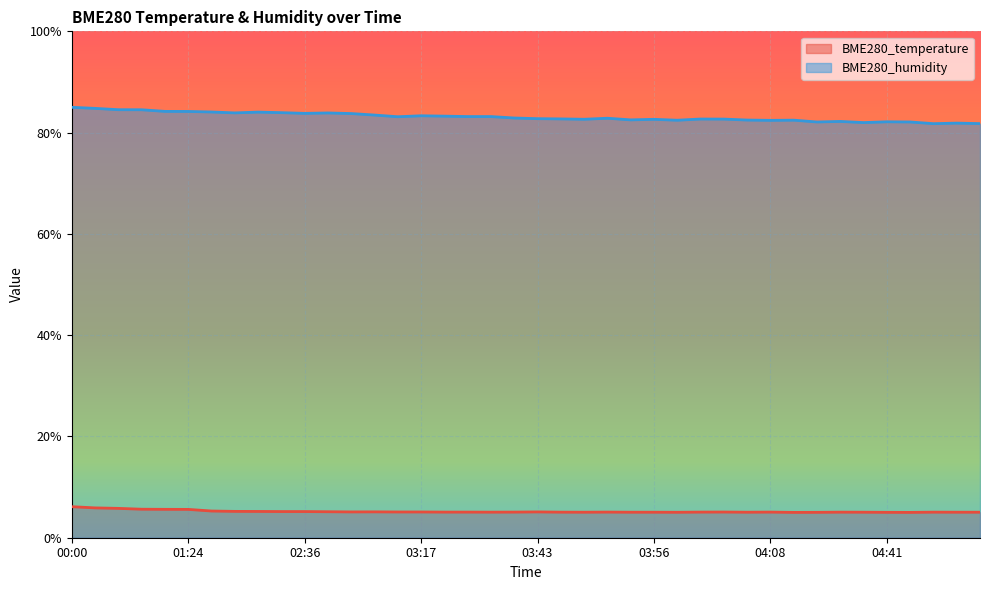

What is the highest value of the BME280_humidity series?

85.0